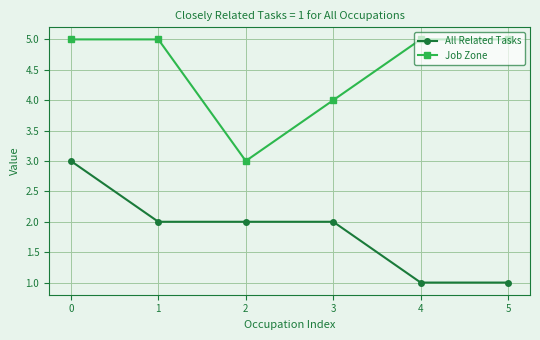

What is the highest value of the All Related Tasks series?

3